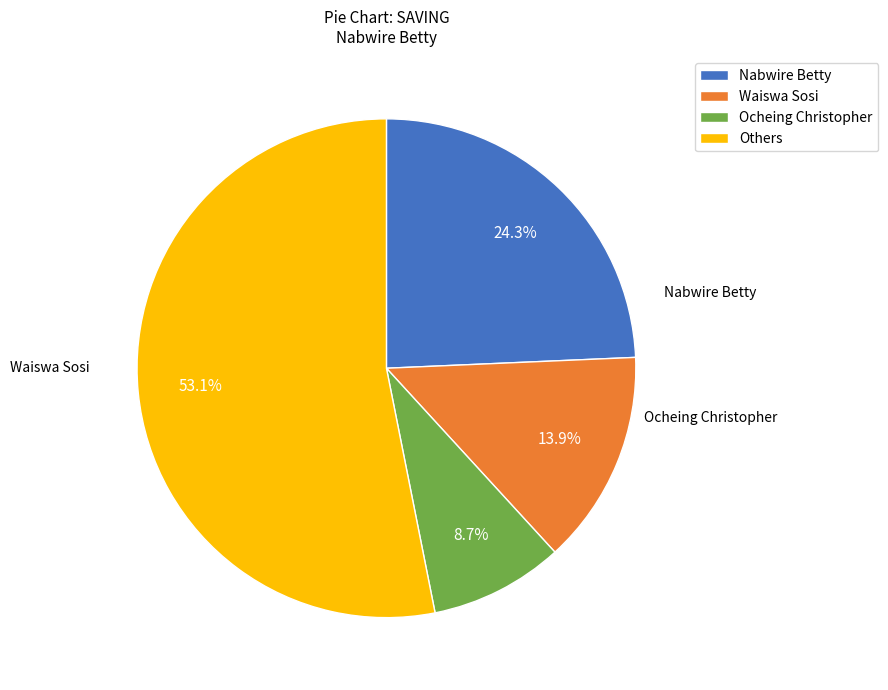

To the nearest percent, what portion does Nabwire Betty represent?

24%